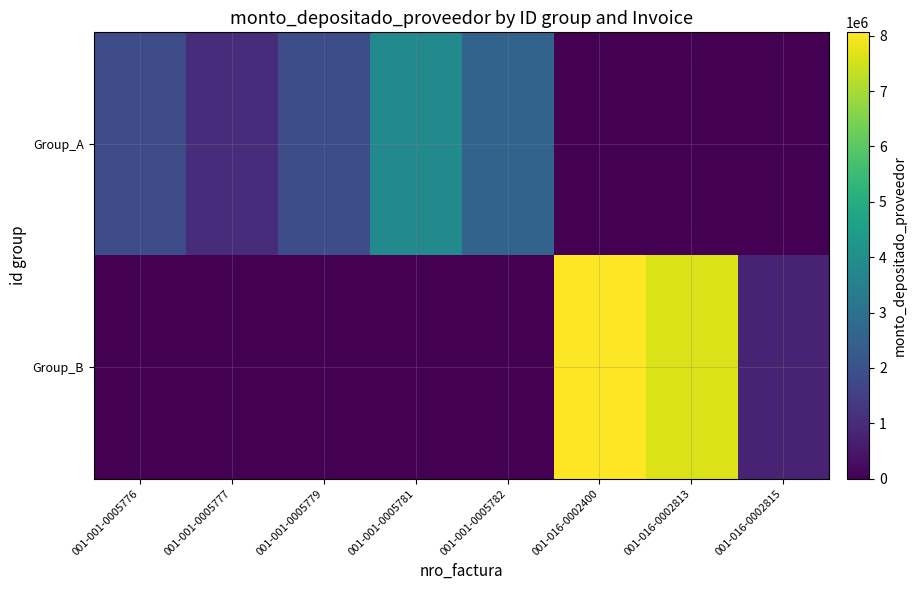

Reading right to left, transcribe all the data shown in this chart.

Group_A: 001-016-0002815=0	001-016-0002813=0	001-016-0002400=0	001-001-0005782=2574453	001-001-0005781=3813790	001-001-0005779=1906896	001-001-0005777=1027737	001-001-0005776=1860896
Group_B: 001-016-0002815=762758	001-016-0002813=7627581	001-016-0002400=8061251	001-001-0005782=0	001-001-0005781=0	001-001-0005779=0	001-001-0005777=0	001-001-0005776=0